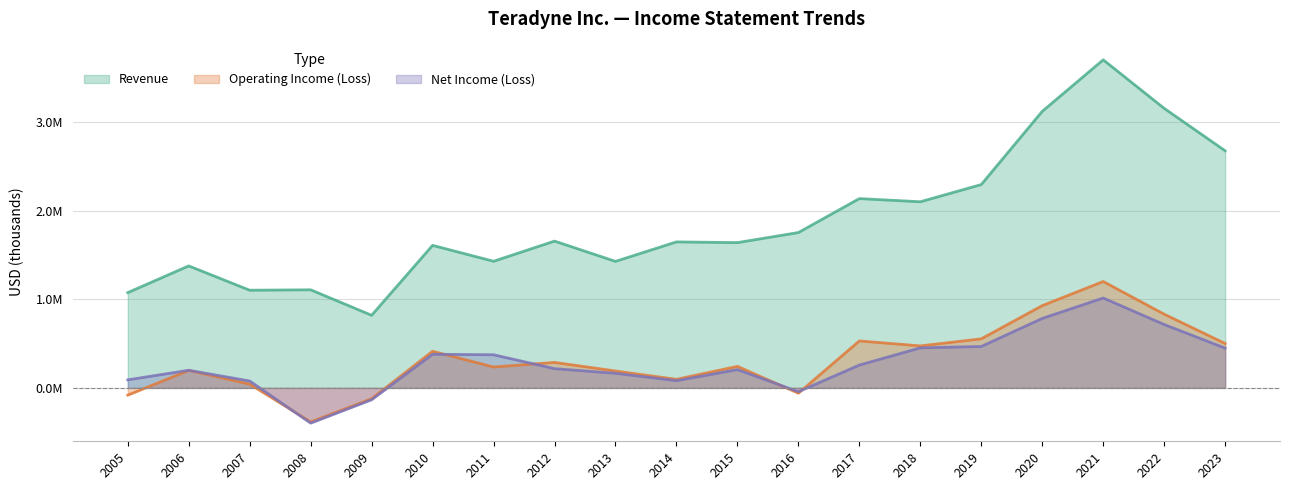

Reading left to right, what are all the values shown in this chart?

Revenue: 2005=1075232	2006=1376818	2007=1102280	2008=1107042	2009=819407	2010=1608650	2011=1429061	2012=1656750	2013=1427933	2014=1647824	2015=1639578	2016=1753250	2017=2136606	2018=2100802	2019=2294965	2020=3121469	2021=3702881	2022=3155045	2023=2676298
Operating Income (Loss): 2005=-81698	2006=196831	2007=42207	2008=-384347	2009=-122421	2010=413468	2011=235714	2012=287368	2013=190659	2014=96423	2015=242969	2016=-60015	2017=530028	2018=473797	2019=553654	2020=928407	2021=1200720	2022=831939	2023=501068
Net Income (Loss): 2005=90648	2006=198757	2007=77711	2008=-397834	2009=-133837	2010=379730	2011=373809	2012=217049	2013=164947	2014=81272	2015=206477	2016=-43421	2017=257692	2018=451779	2019=467468	2020=784147	2021=1014589	2022=715501	2023=448752